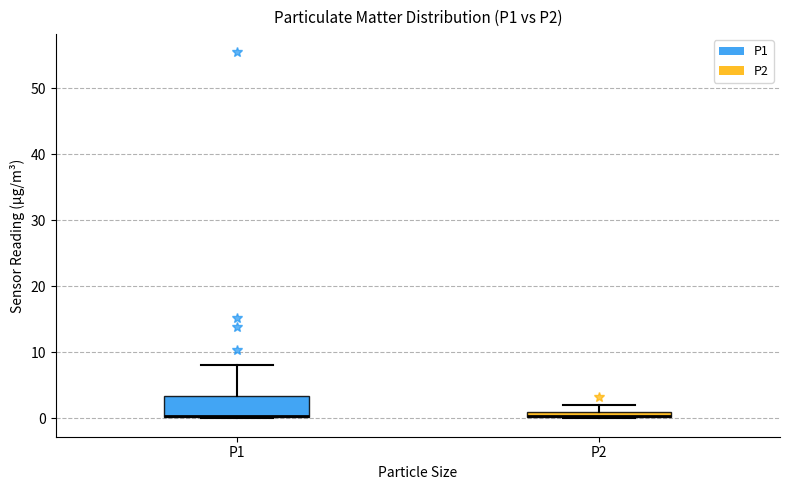

Comparing the boxes themselves (not the whiskers), which one is the tallest?

P1